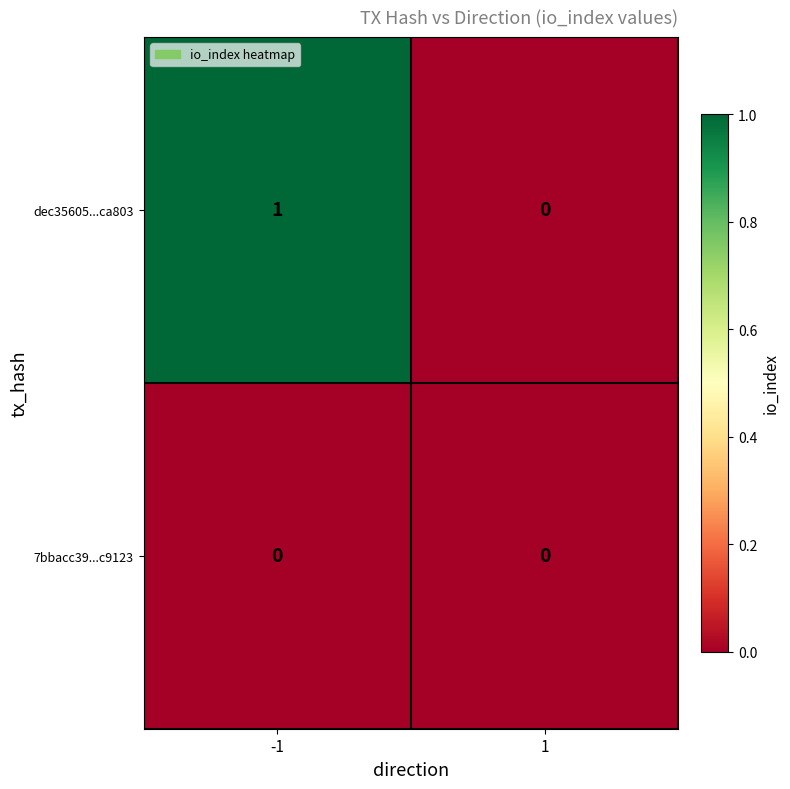

At which category is the sum across all series the highest?

-1